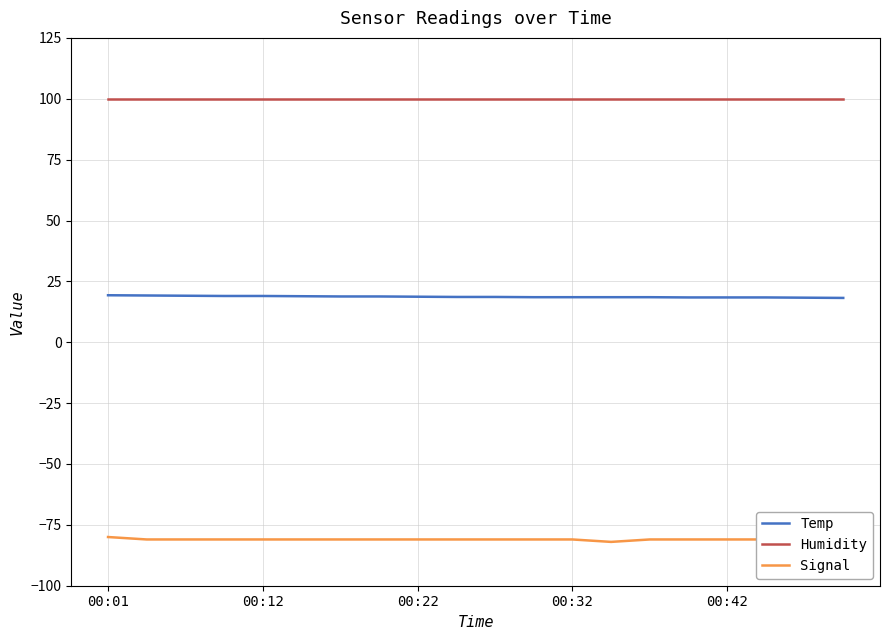

Which series has the largest total across all categories?

Humidity